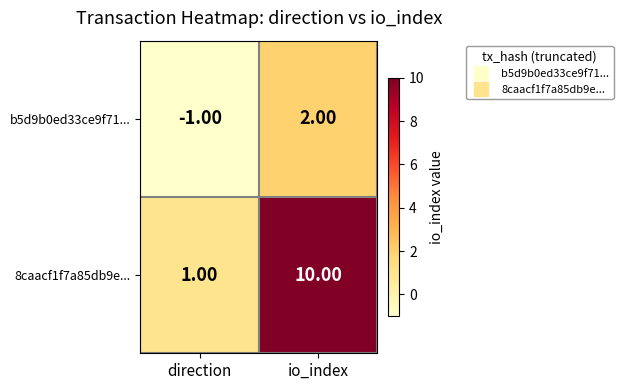

Which series has the largest total across all categories?

8caacf1f7a85db9e...